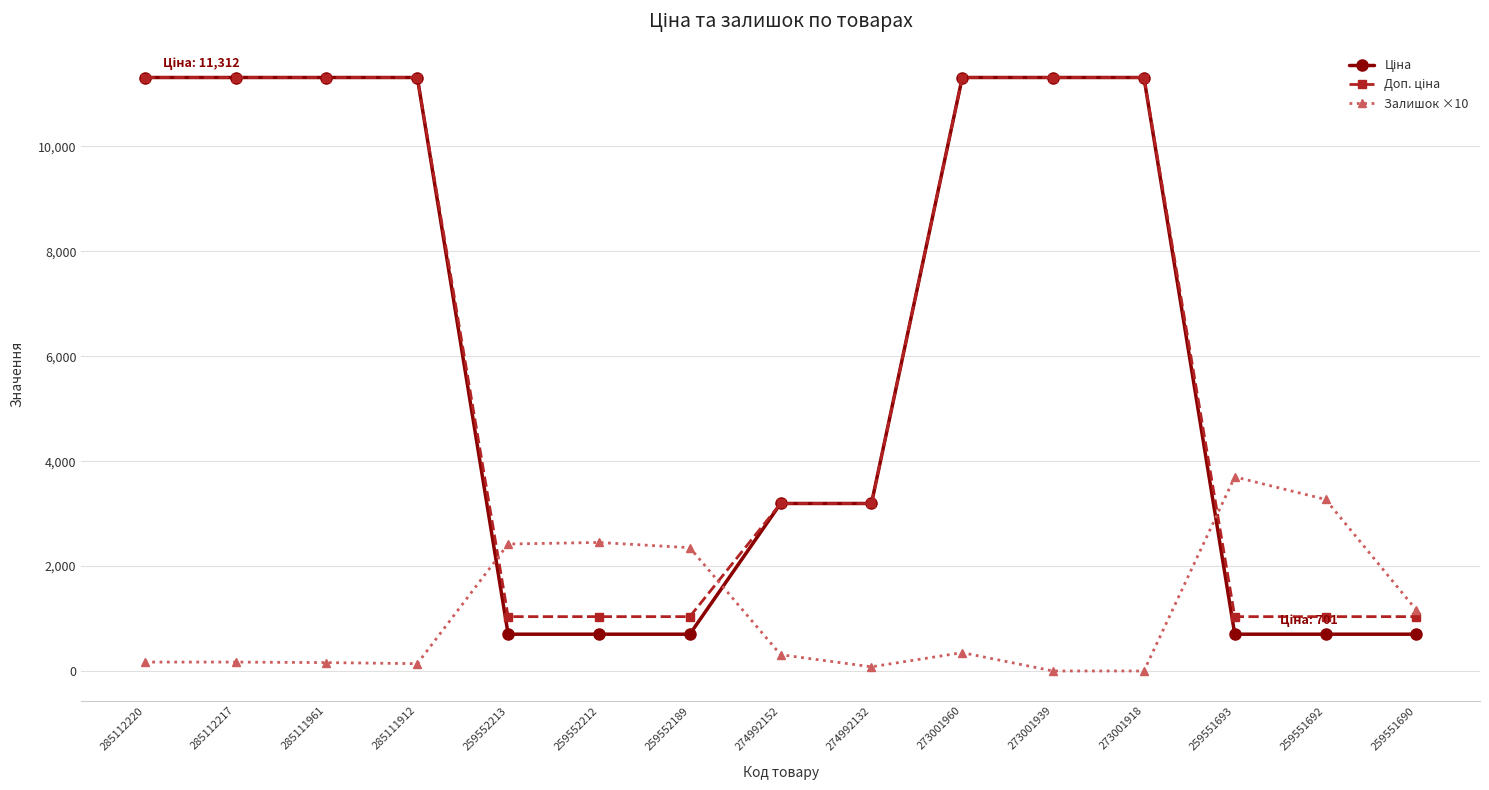

Between 259552213 and 259551690, which series saw the biggest shift?

Залишок ×10